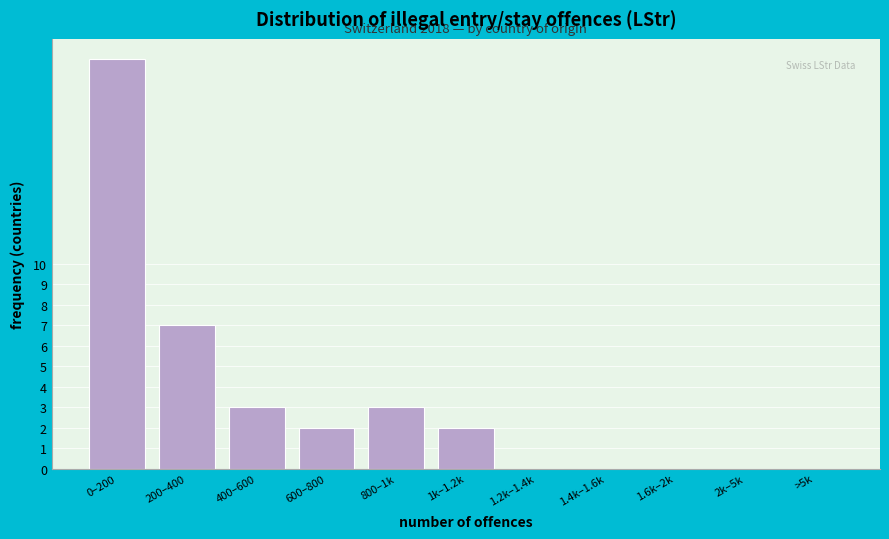

Reading right to left, list all the values displayed in this chart.

>5k=0	2k–5k=0	1.6k–2k=0	1.4k–1.6k=0	1.2k–1.4k=0	1k–1.2k=2	800–1k=3	600–800=2	400–600=3	200–400=7	0–200=20